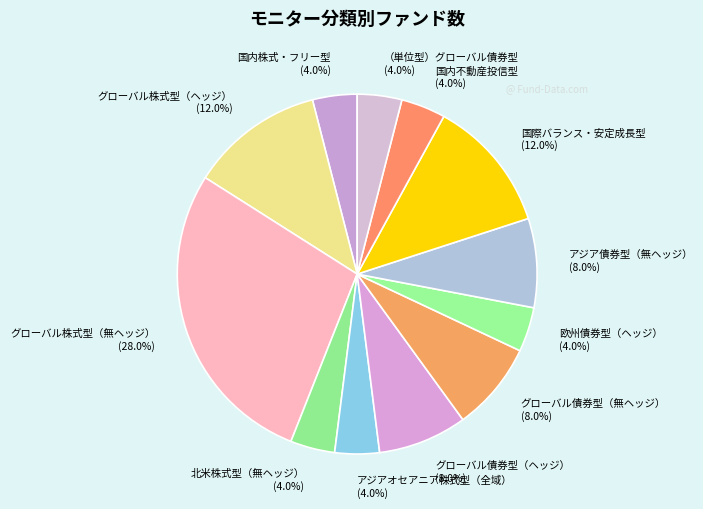

The 国際バランス・安定成長型 slice represents 4% of the pie. True or false?

False